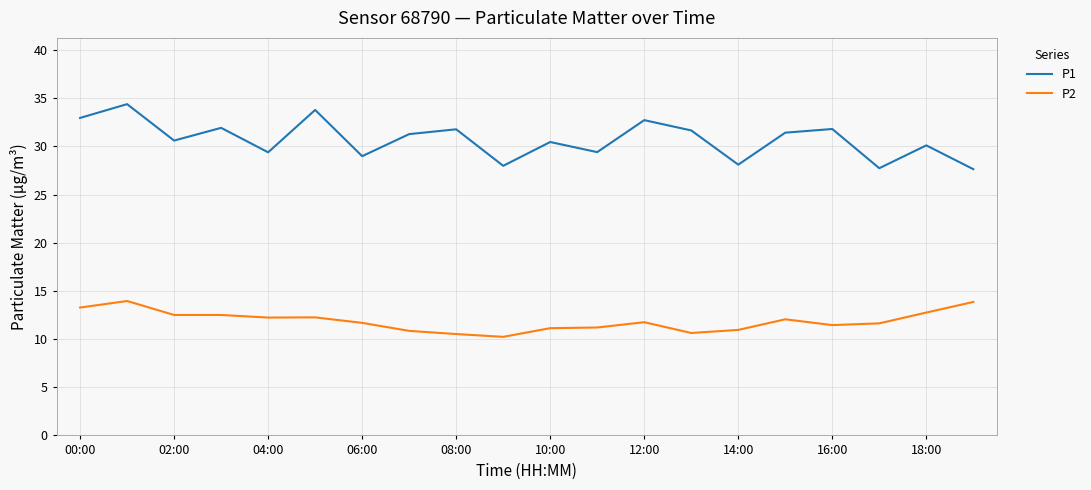

Which series has the largest range (max minus min)?

P1